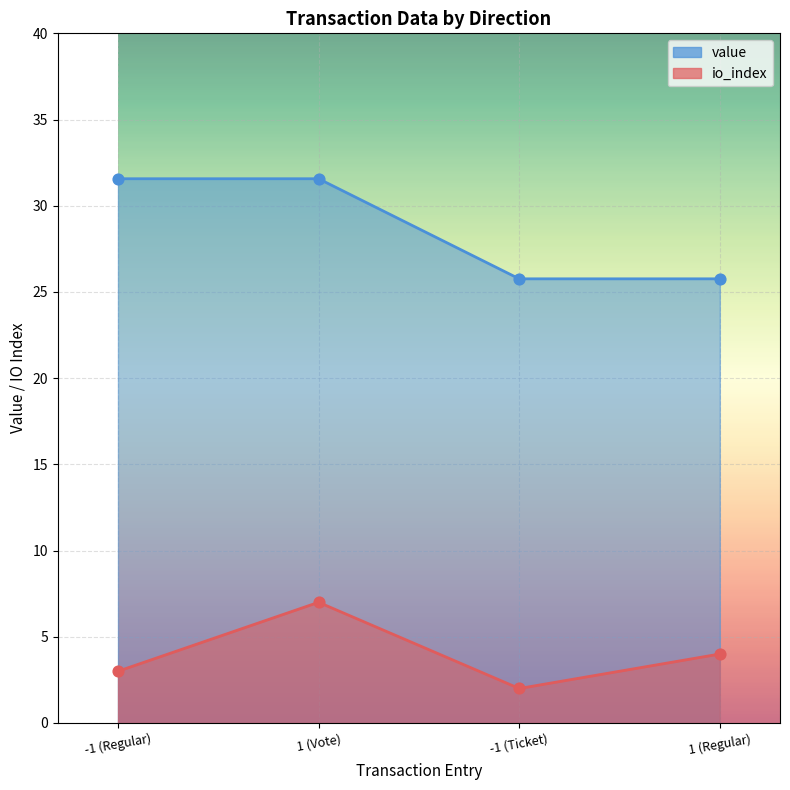

What are all the series names shown in the legend?

io_index, value